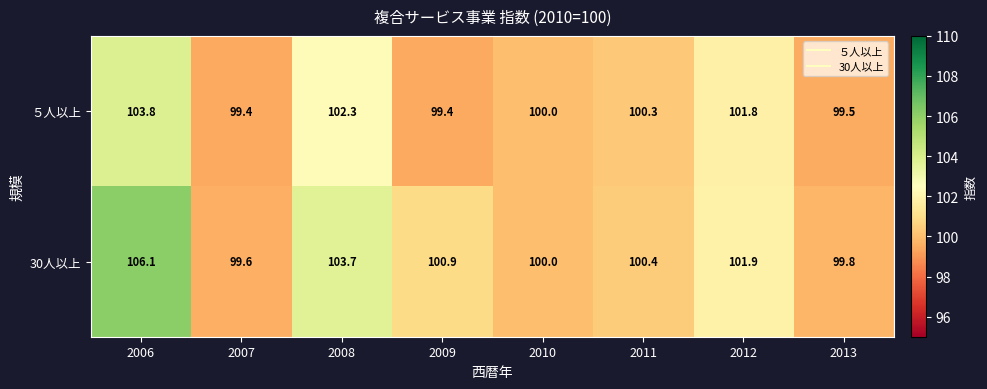

At which category is the sum across all series the highest?

2006